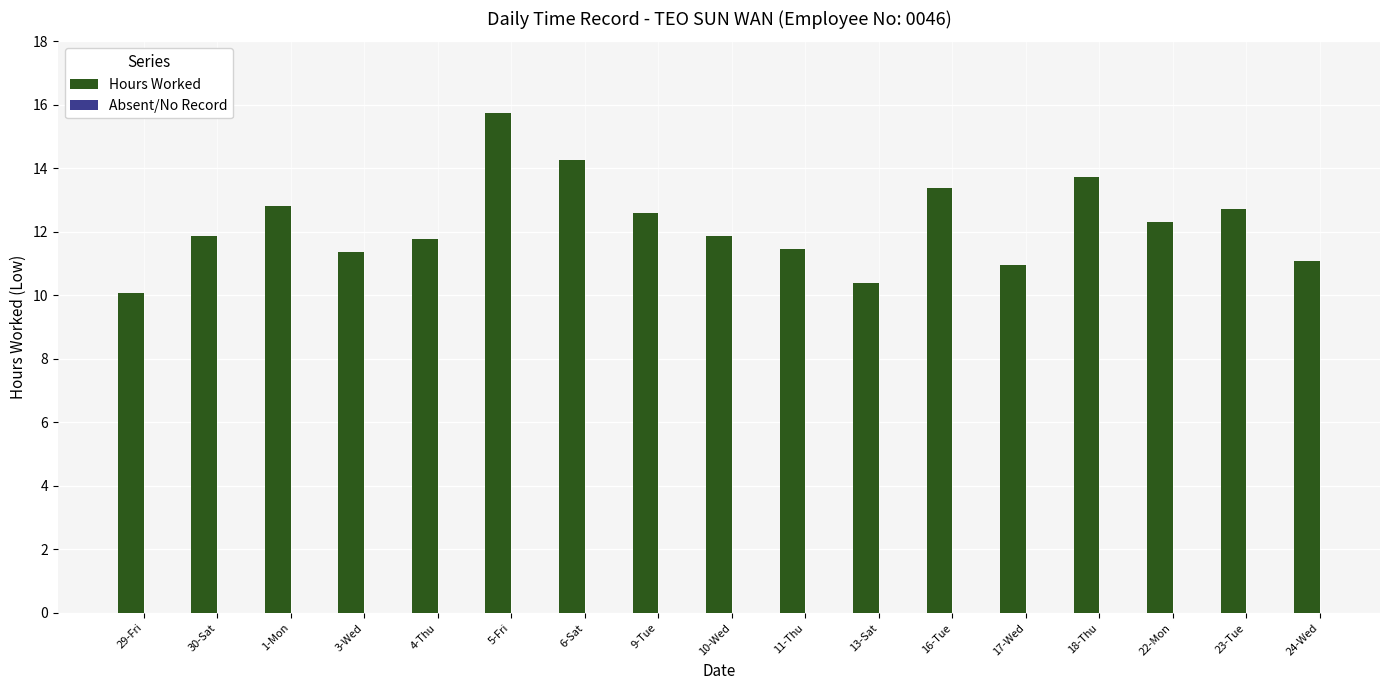

What is the difference between the values at 10-Wed and 1-Mon?

0.9